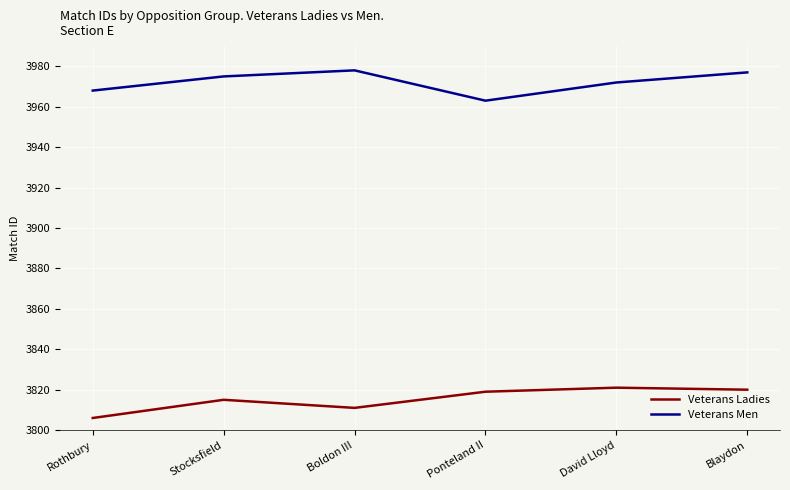

What position from the left is Blaydon?

6